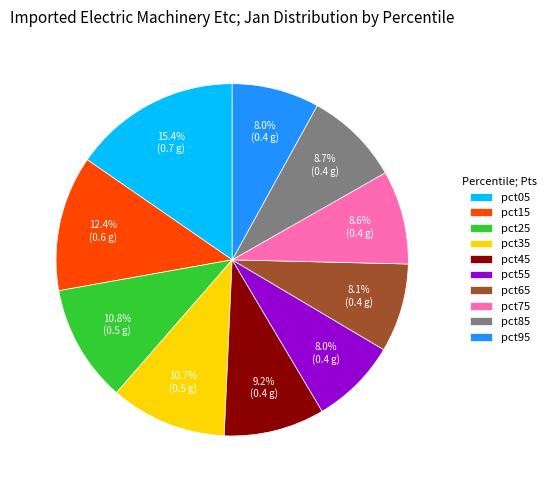

Does pct25 account for over 50% of the chart?

No